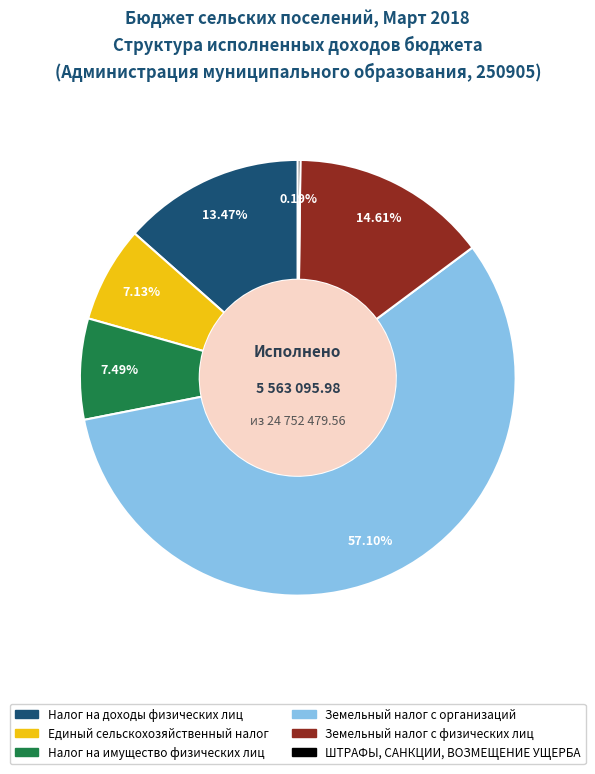

Does Налог на имущество физических лиц represent more than half of the total?

No